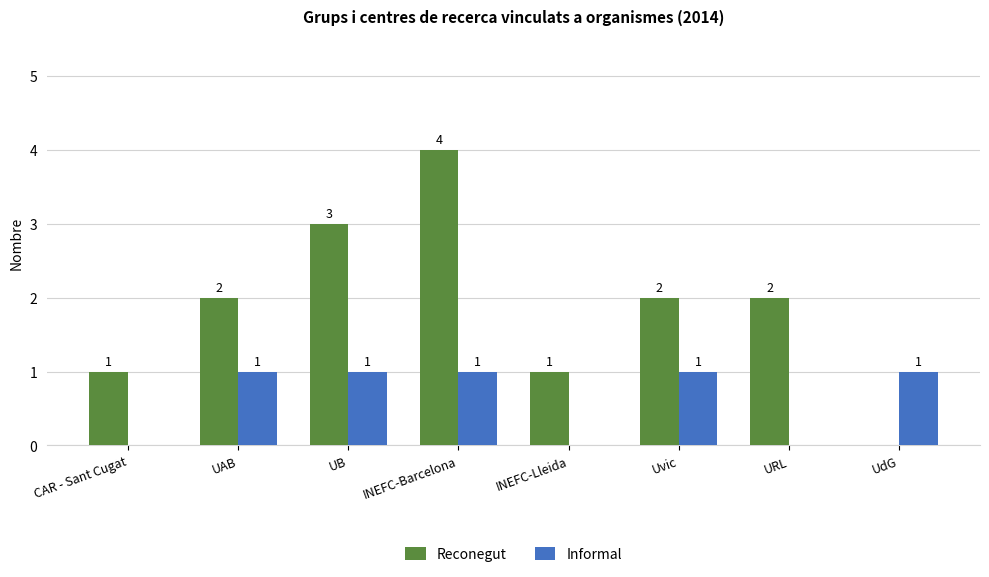

What is the sum of the Reconegut values at CAR - Sant Cugat and UB?

4